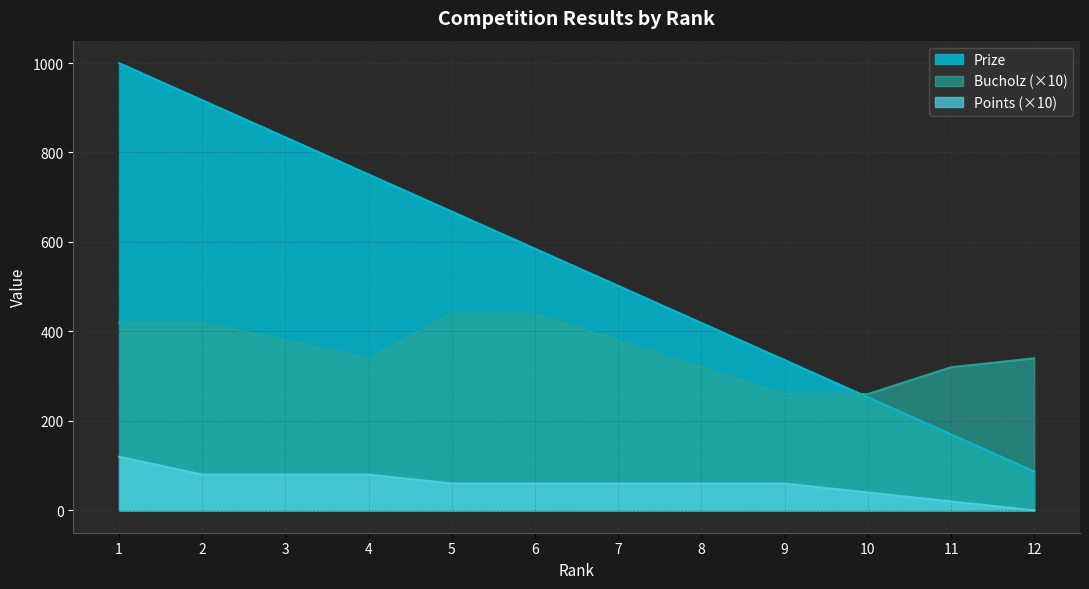

List the series in order of their peak value, lowest first.

Points (×10), Bucholz (×10), Prize